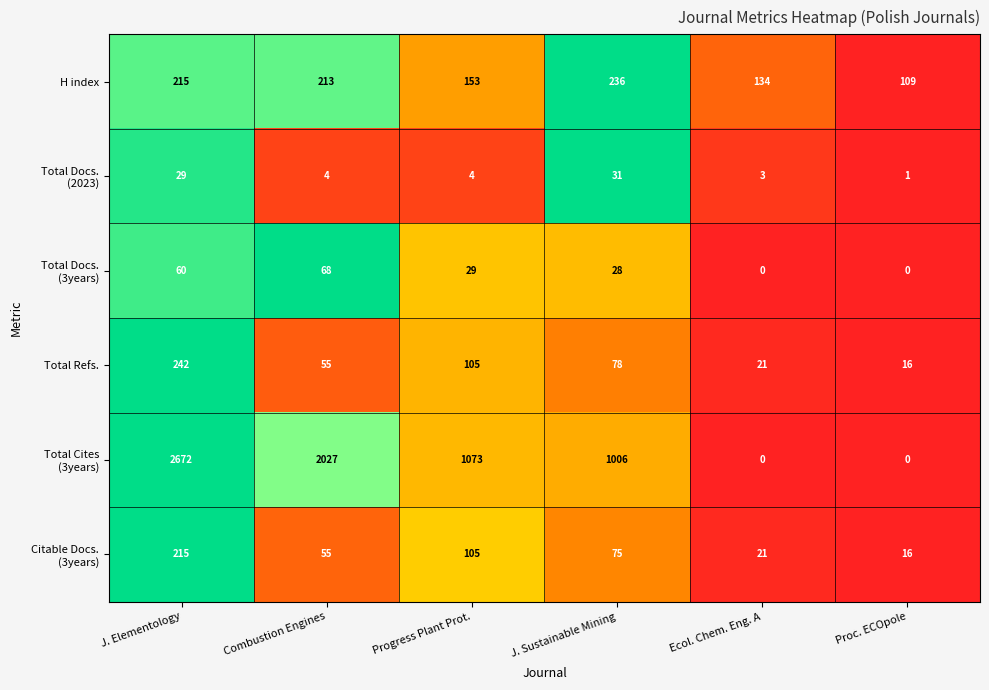

List the labels in order of H index value, largest first.

J. Sustainable Mining, J. Elementology, Combustion Engines, Progress Plant Prot., Ecol. Chem. Eng. A, Proc. ECOpole